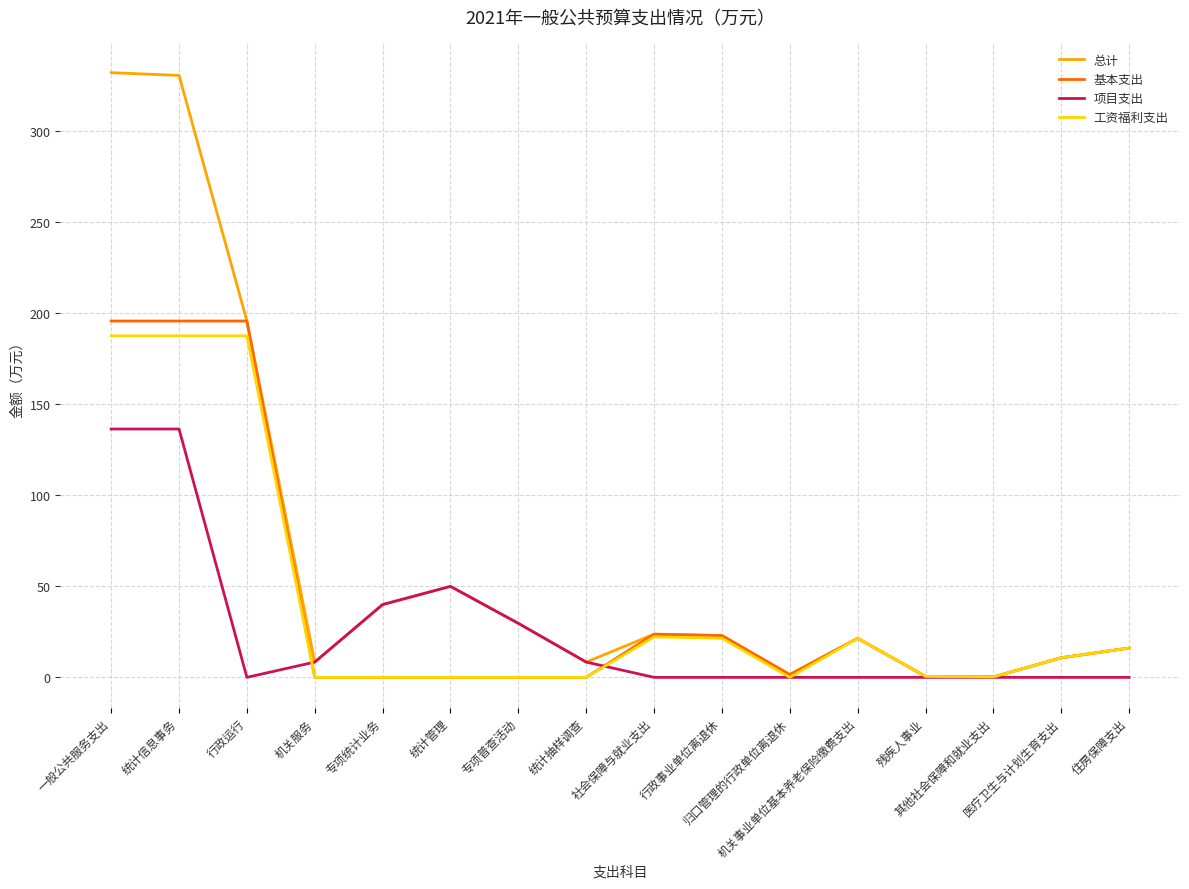

What is the maximum value for 项目支出?

136.5